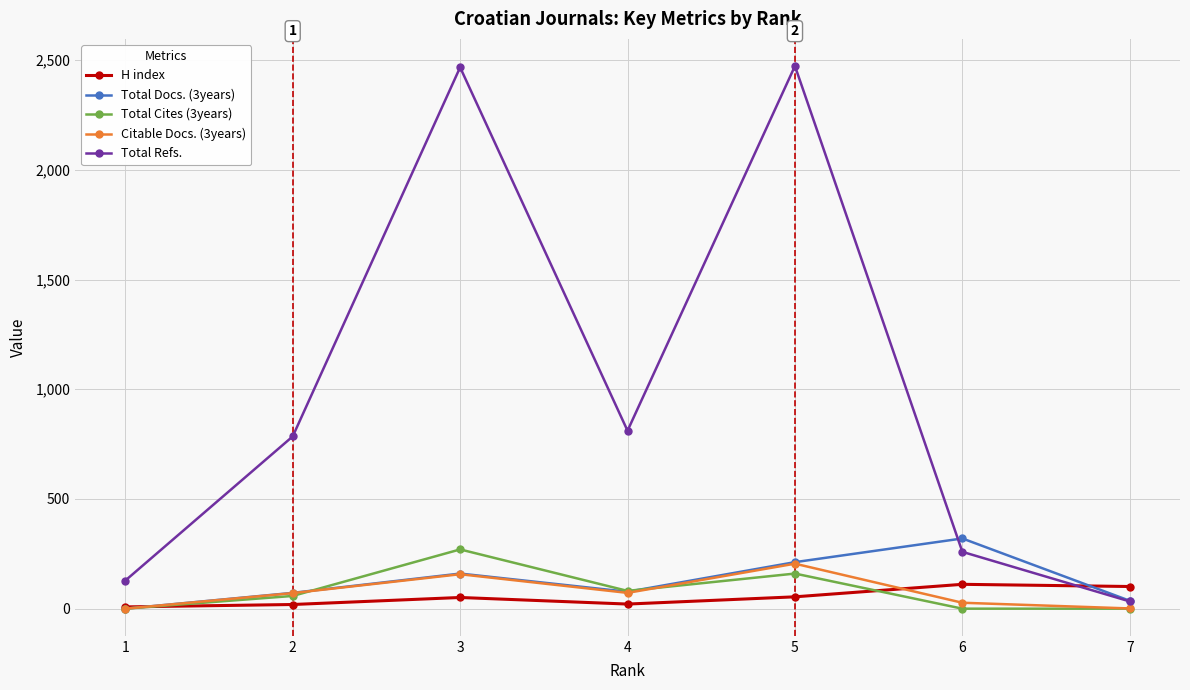

The value of Total Docs. (3years) at 4 is 77. True or false?

True